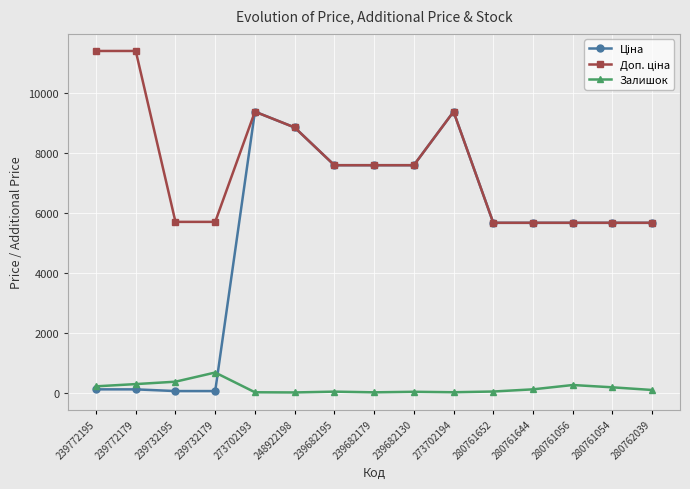

How many lines are shown in the chart?

3